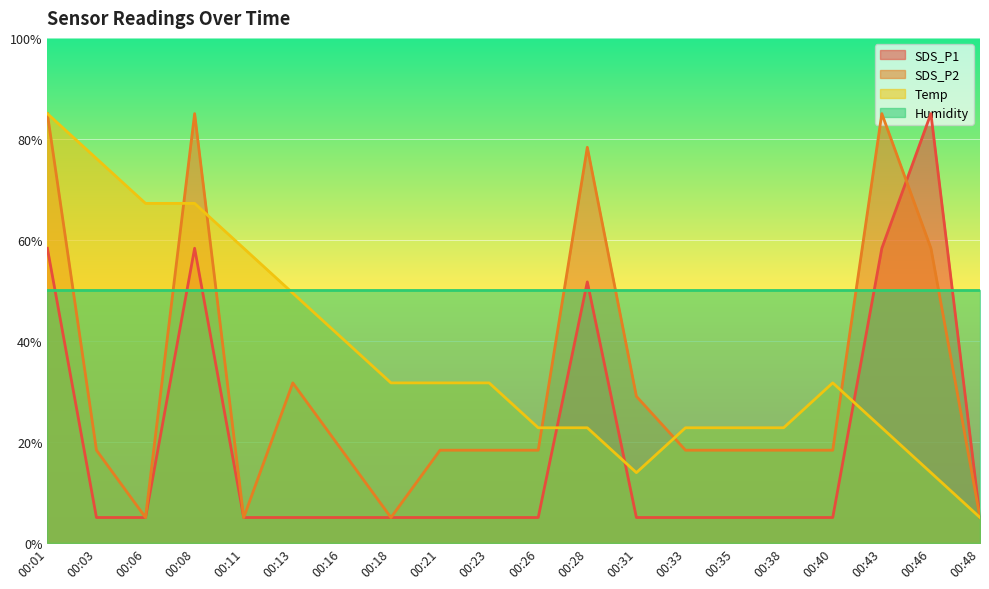

Where do SDS_P1 and SDS_P2 first cross each other?

00:43 and 00:46